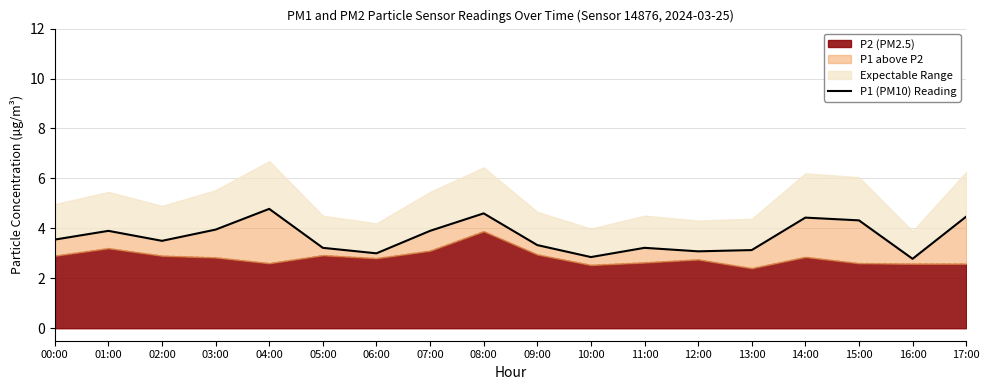

Reading left to right, what are all the values shown in this chart?

00:00=3.5	01:00=3.9	02:00=3.5	03:00=4.0	04:00=4.8	05:00=3.2	06:00=3.0	07:00=3.9	08:00=4.6	09:00=3.3	10:00=2.9	11:00=3.2	12:00=3.1	13:00=3.1	14:00=4.4	15:00=4.3	16:00=2.8	17:00=4.5